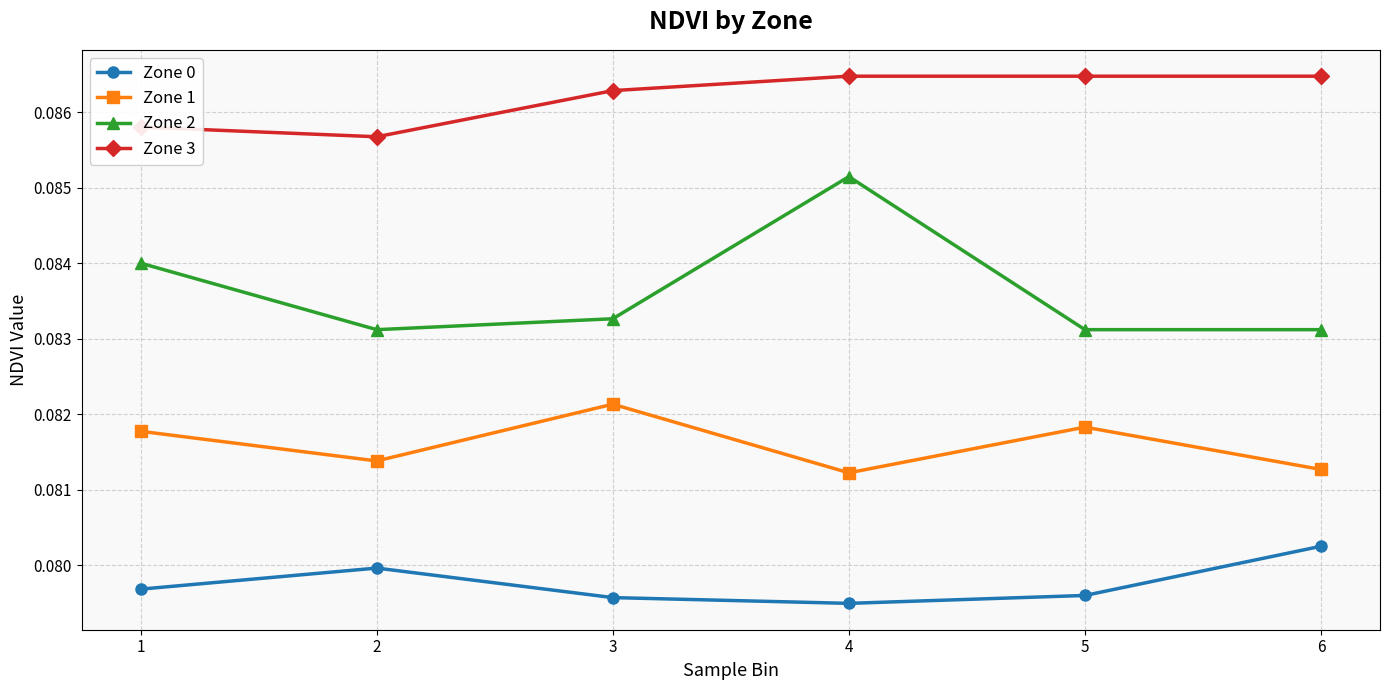

At which label does Zone 0 reach its peak?

6